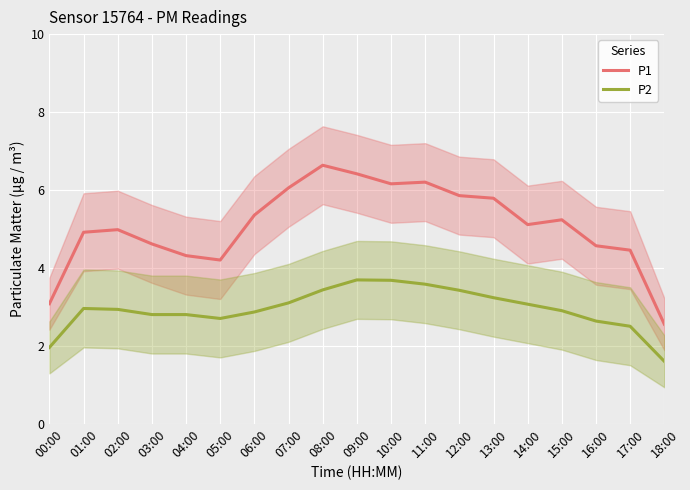

What is the difference between the P1 values at 17:00 and 13:00?

1.3